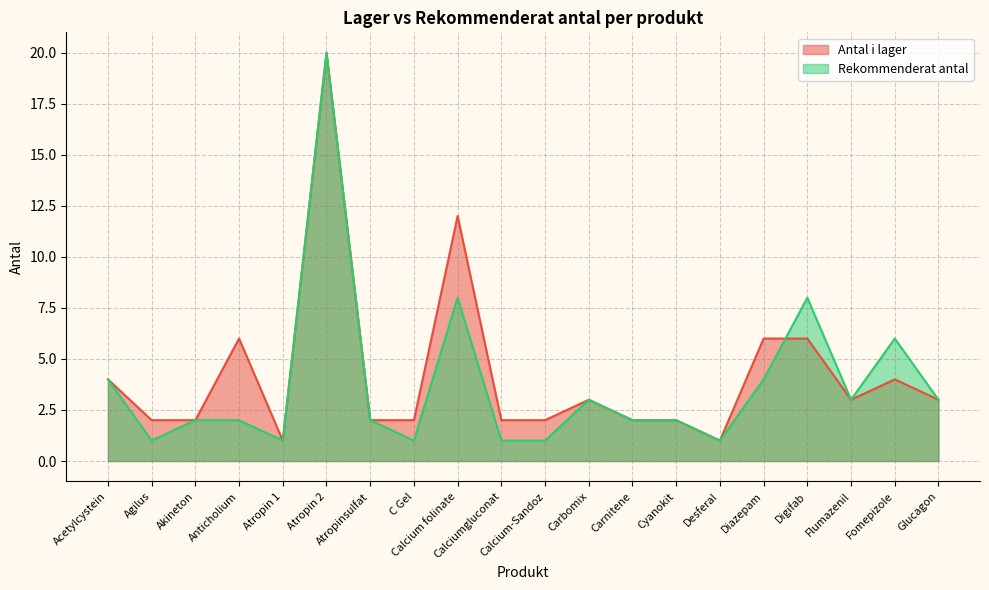

True or false: Antal i lager has a value of 8 at Diazepam.

False